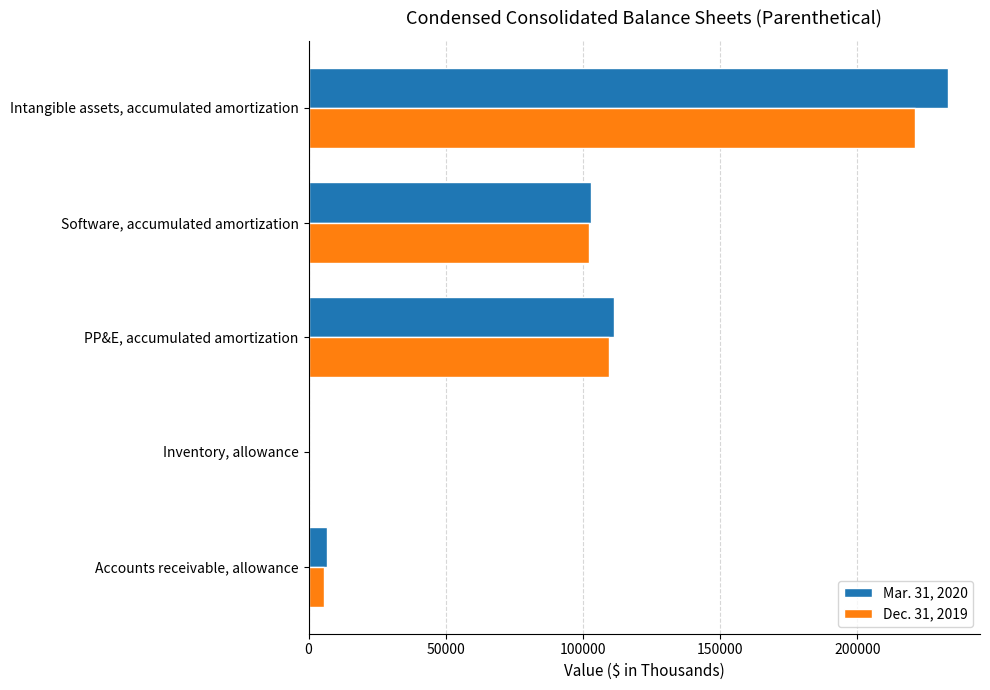

Which series changed the most between Software, accumulated amortization and Intangible assets, accumulated amortization?

Mar. 31, 2020